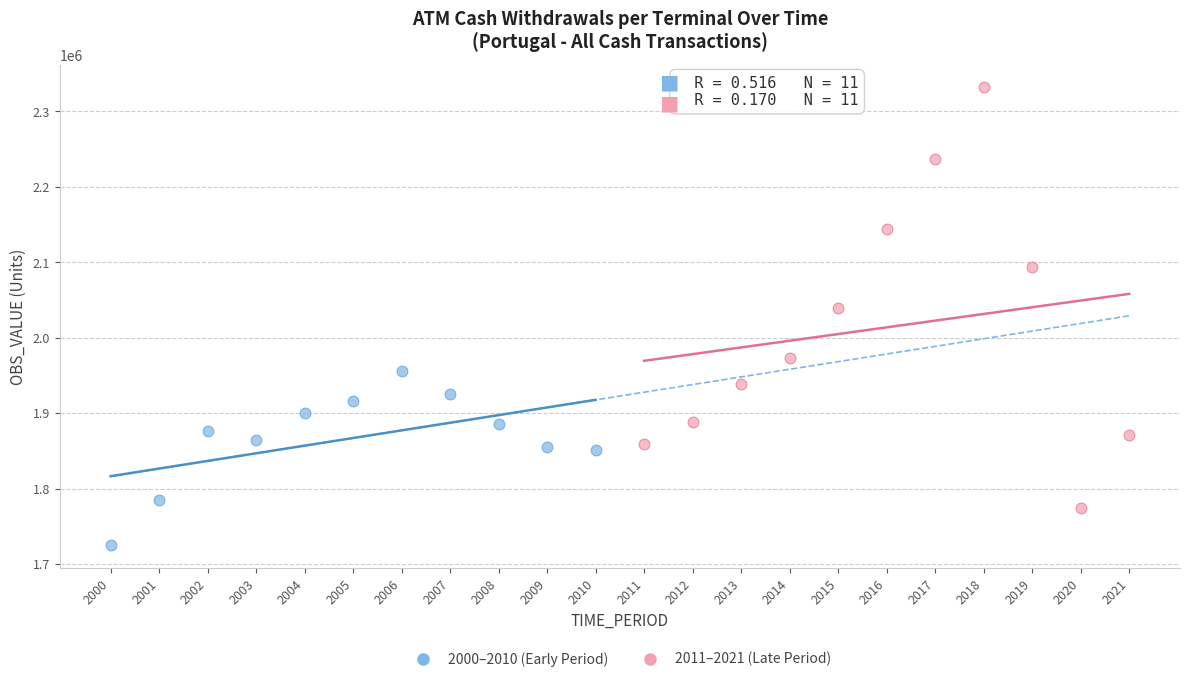

Which series reaches the maximum Y coordinate?

2011–2021 (Late Period)